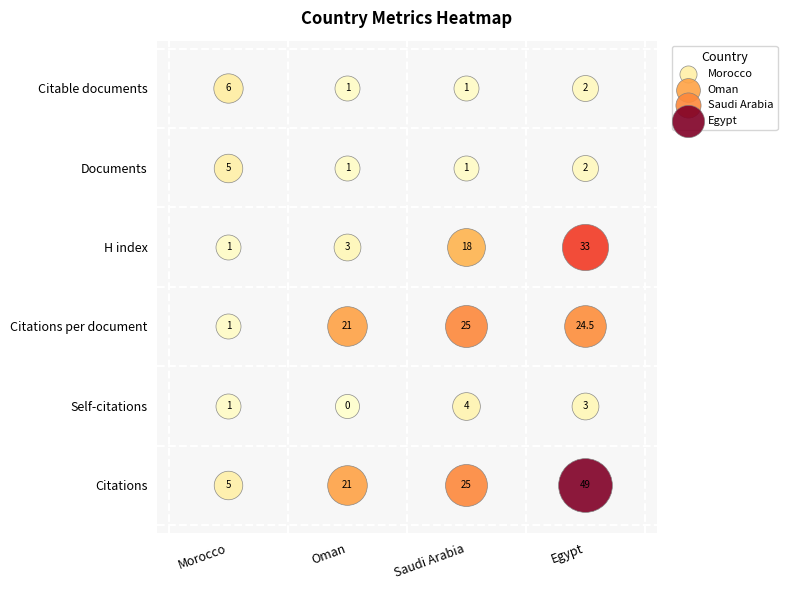

At which category is the sum across all series the highest?

Egypt